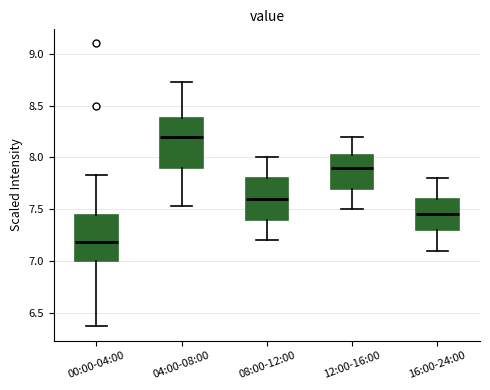

Where does the median line of the box for 08:00-12:00 sit on the y-axis? The values are not printed on the chart, so give them approximately, as read against the axis.

7.60